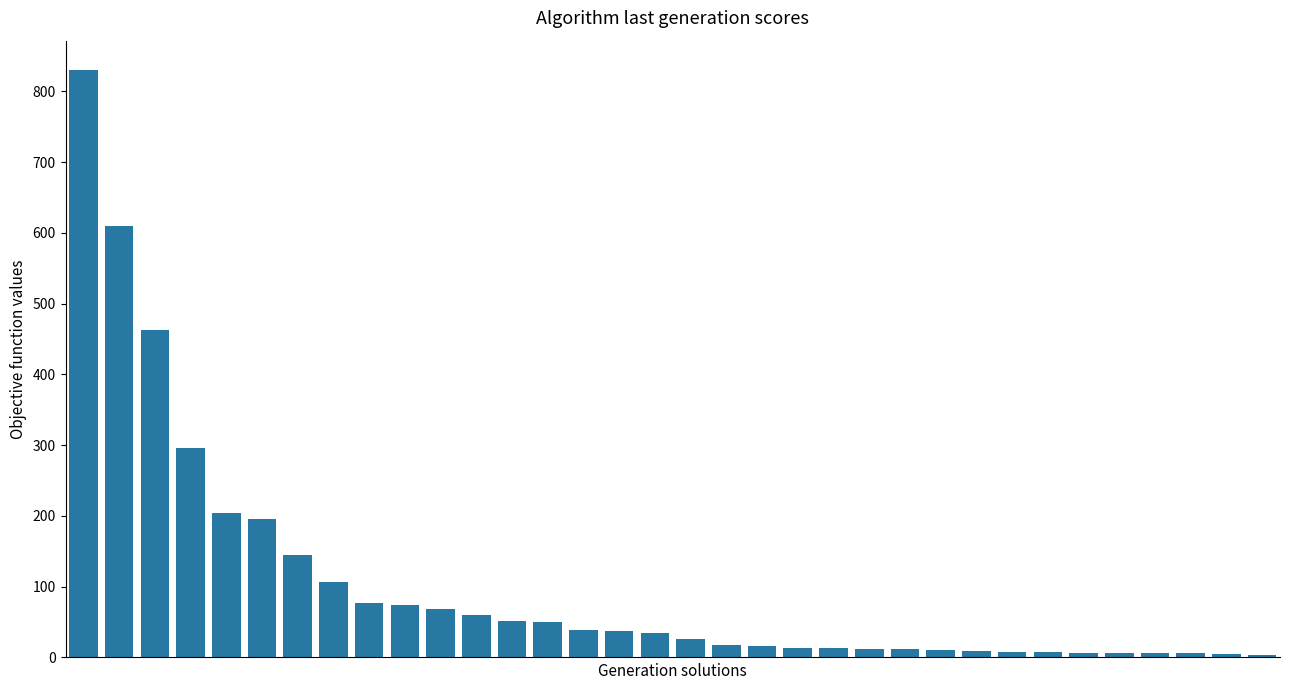

Does the chart contain stacked bars?

No